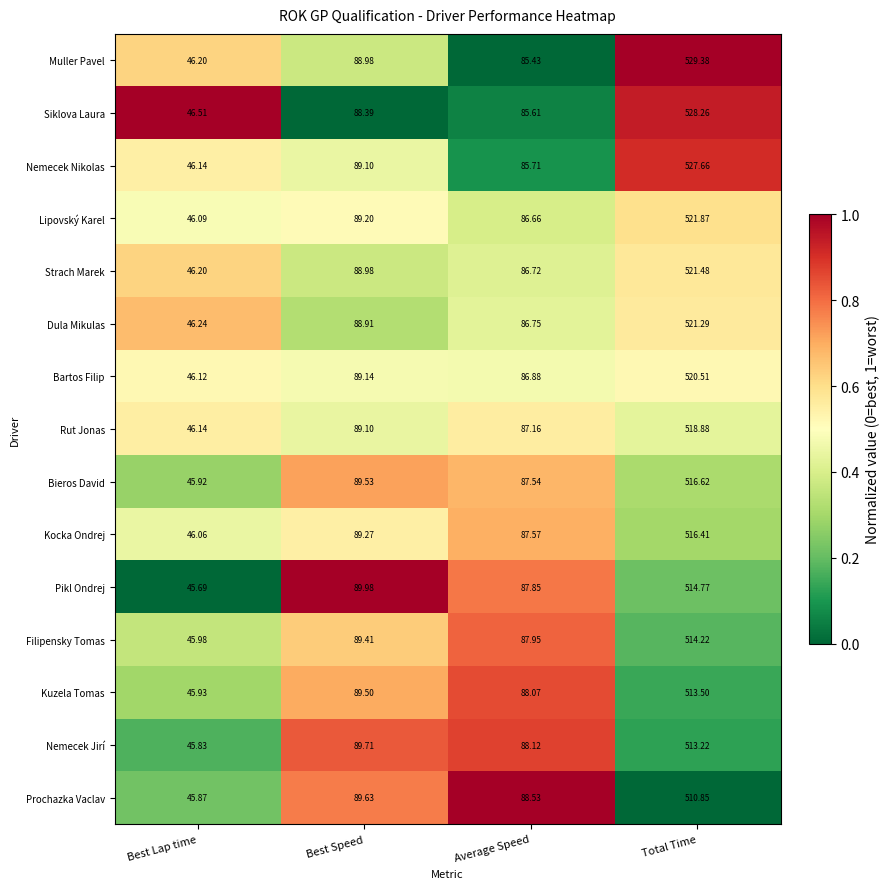

Which series has the largest range (max minus min)?

Muller Pavel